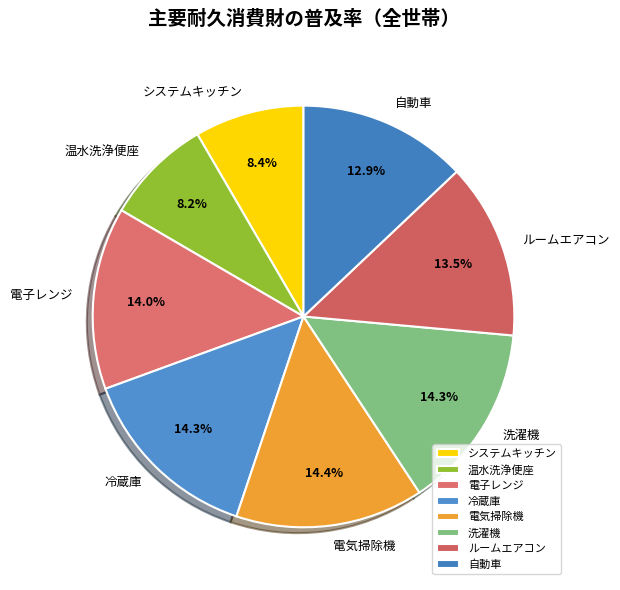

To the nearest percent, what is the average slice percentage?

12%